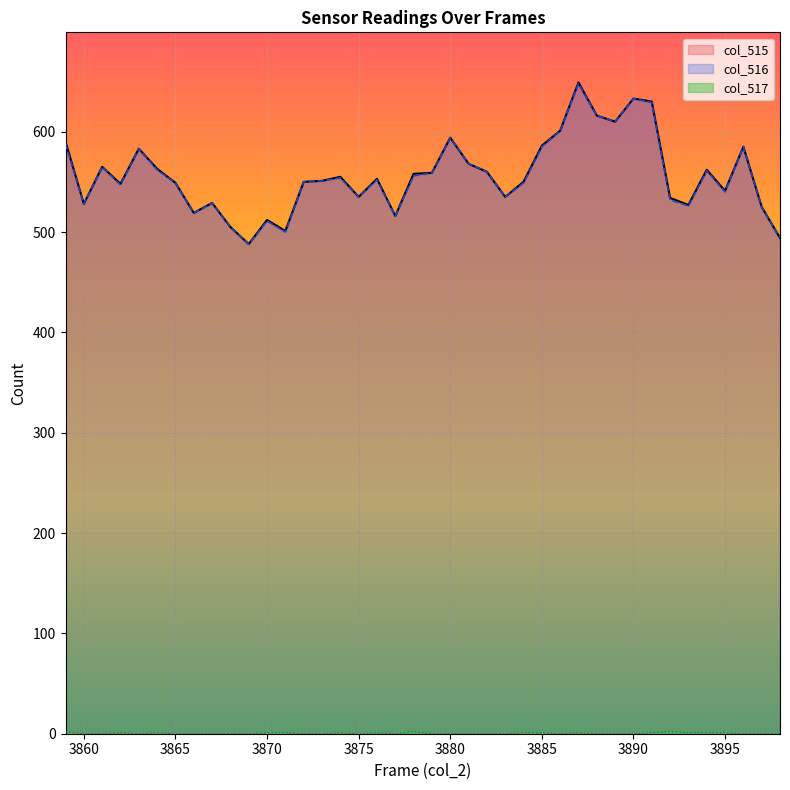

What is the maximum value for col_516?

648